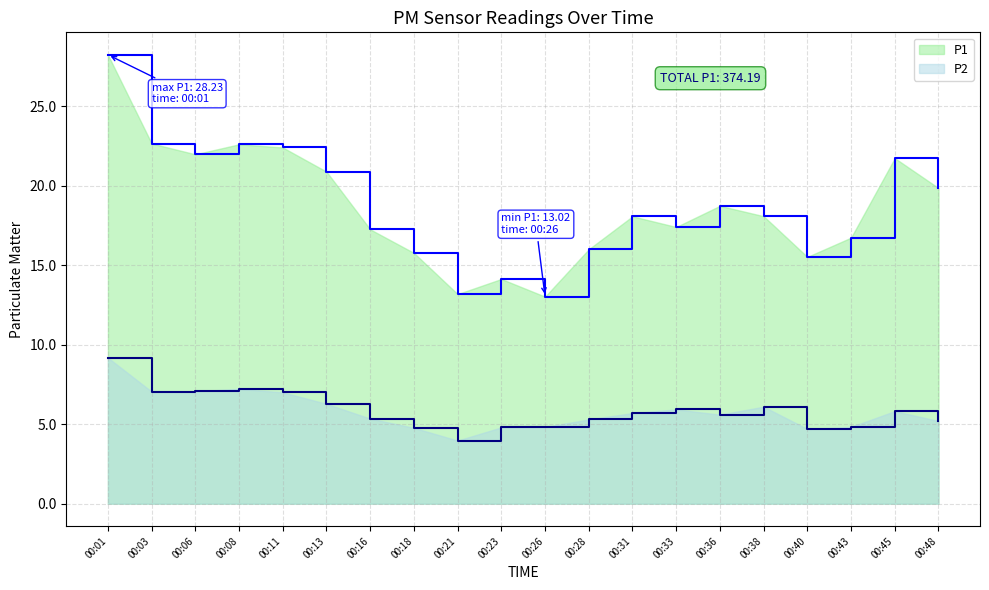

What is the spread (max minus min) of values at 00:48?

14.7